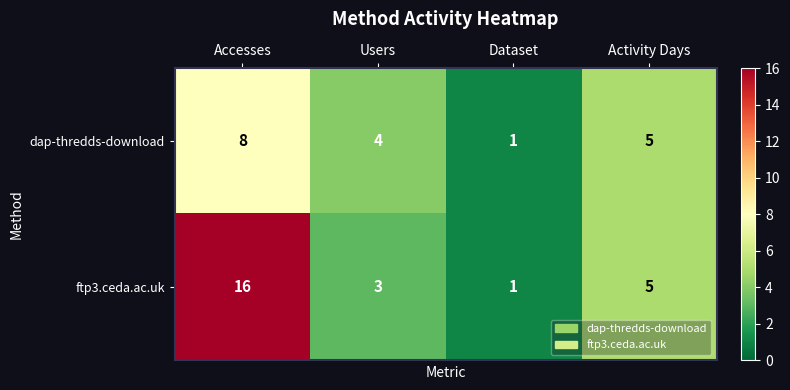

Between Users and Activity Days, which series saw the biggest shift?

ftp3.ceda.ac.uk